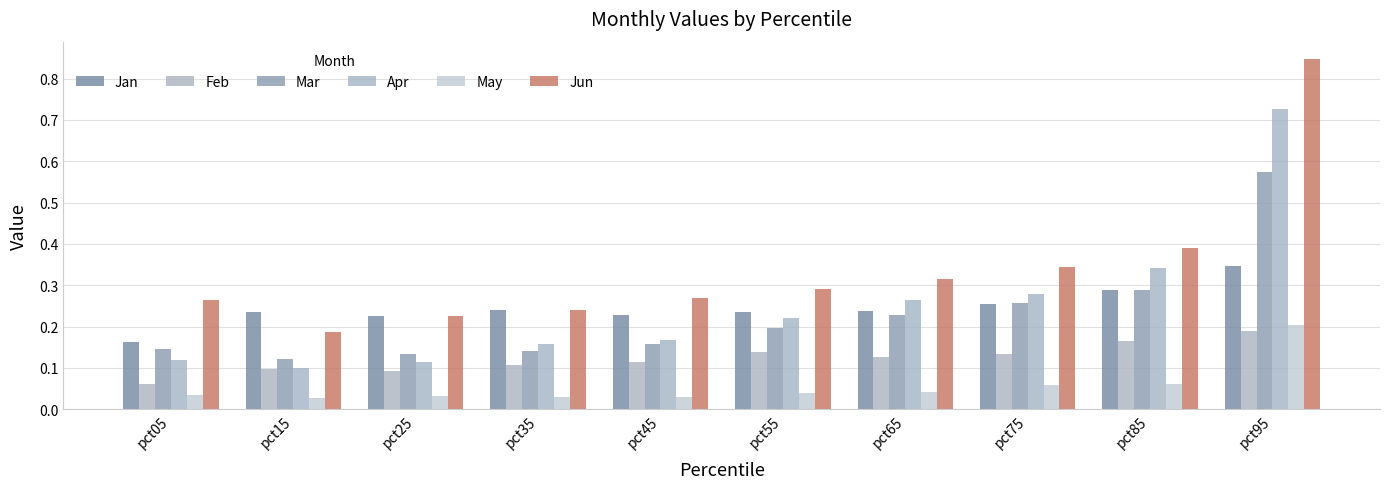

Count the number of categories in the chart.

10